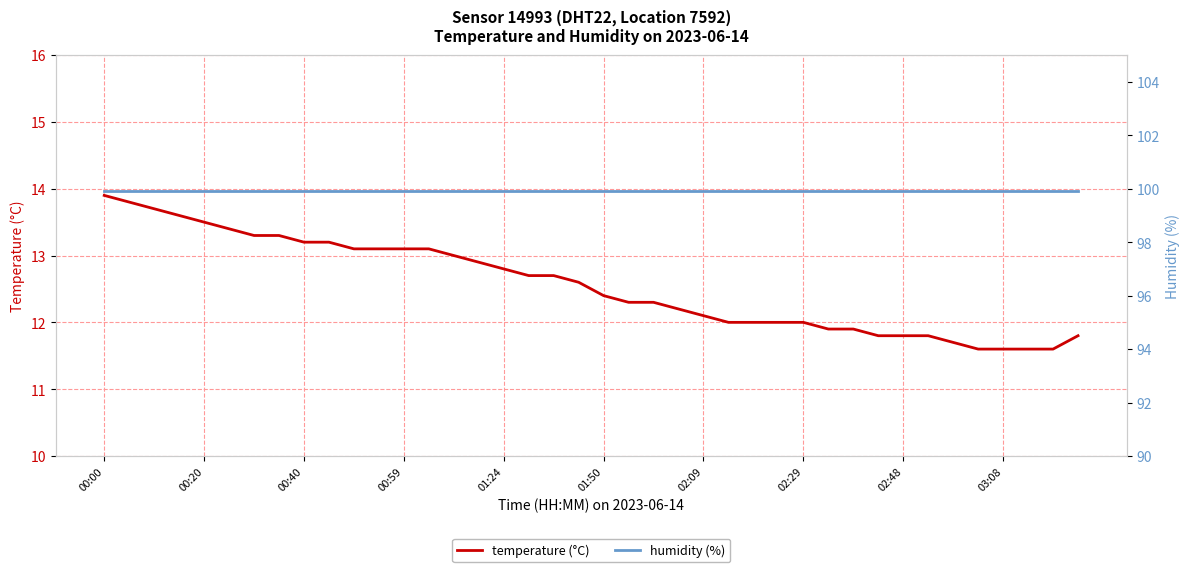

Read the temperature (°C) value at 02:09.

12.1